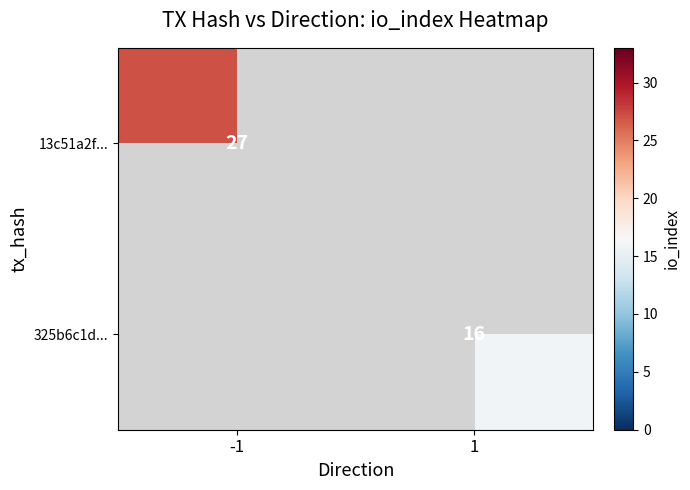

True or false: 325b6c1d... has a value of 3 at 1.

False